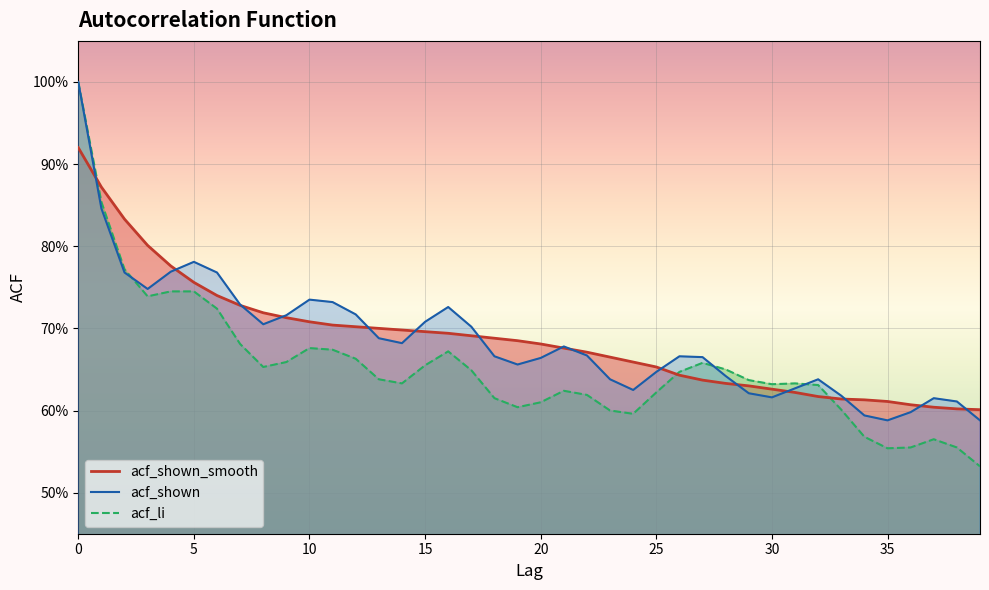

Count the acf_li values in the range 0 to 1.

40